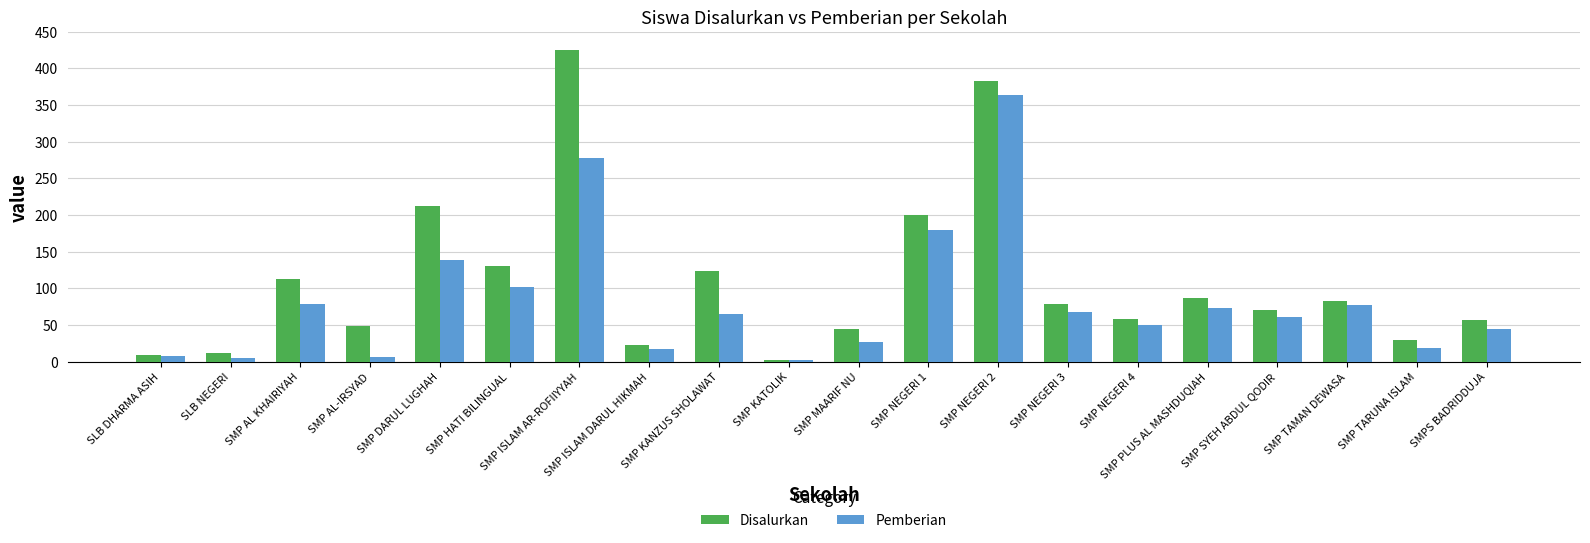

What position from the right is SMP DARUL LUGHAH?

16